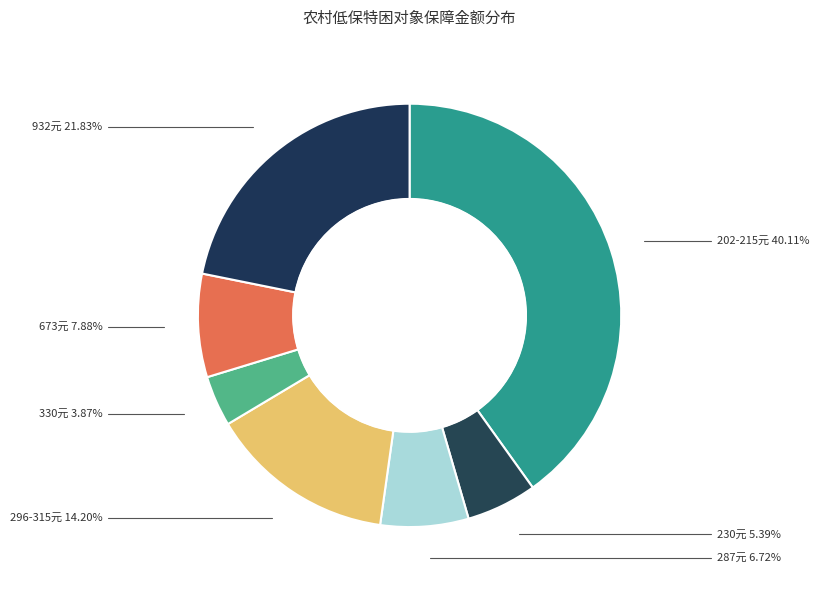

Which category has the biggest portion of the pie?

202-215元